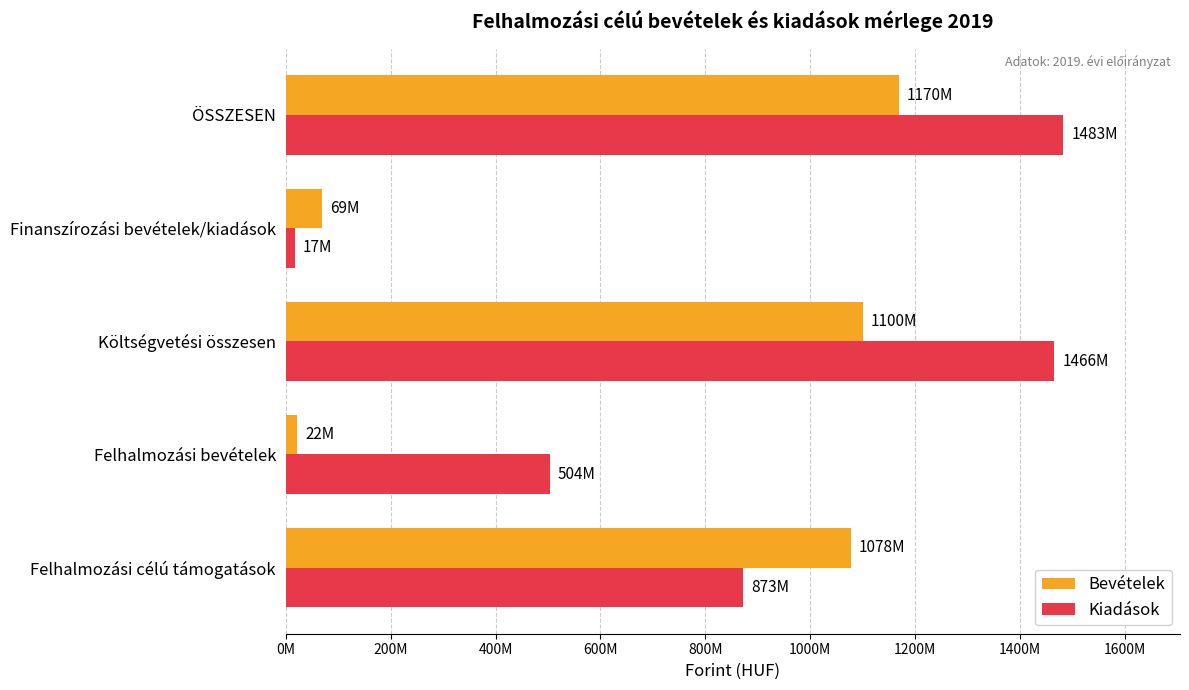

At which category is the sum across all series the highest?

ÖSSZESEN